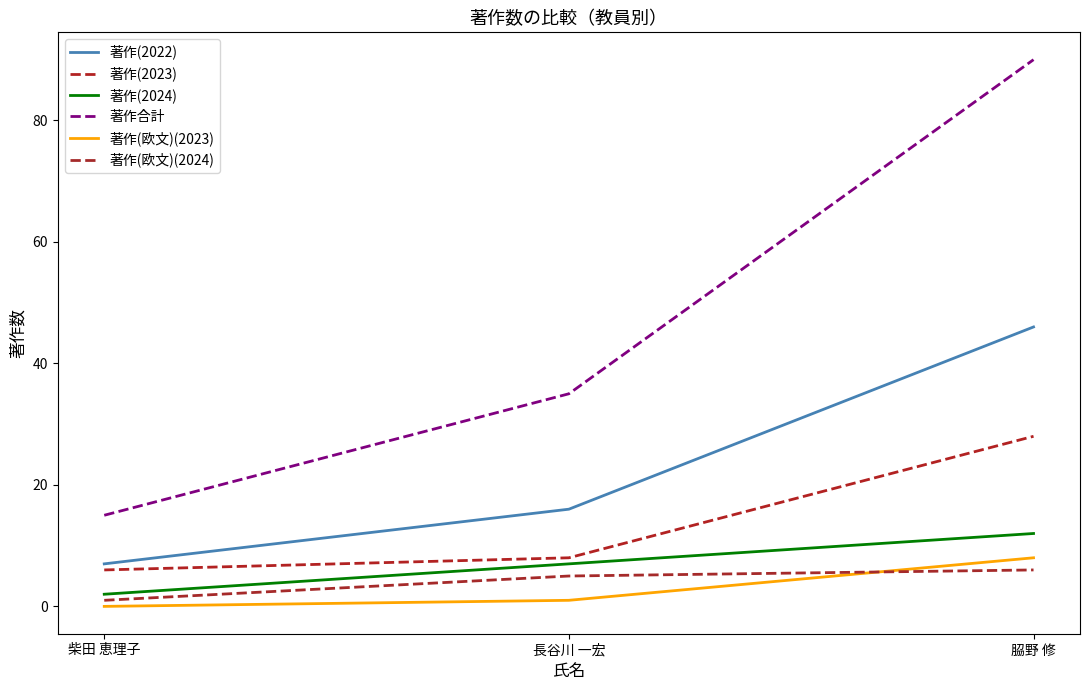

How many values in the 著作(2022) series are below 16?

1